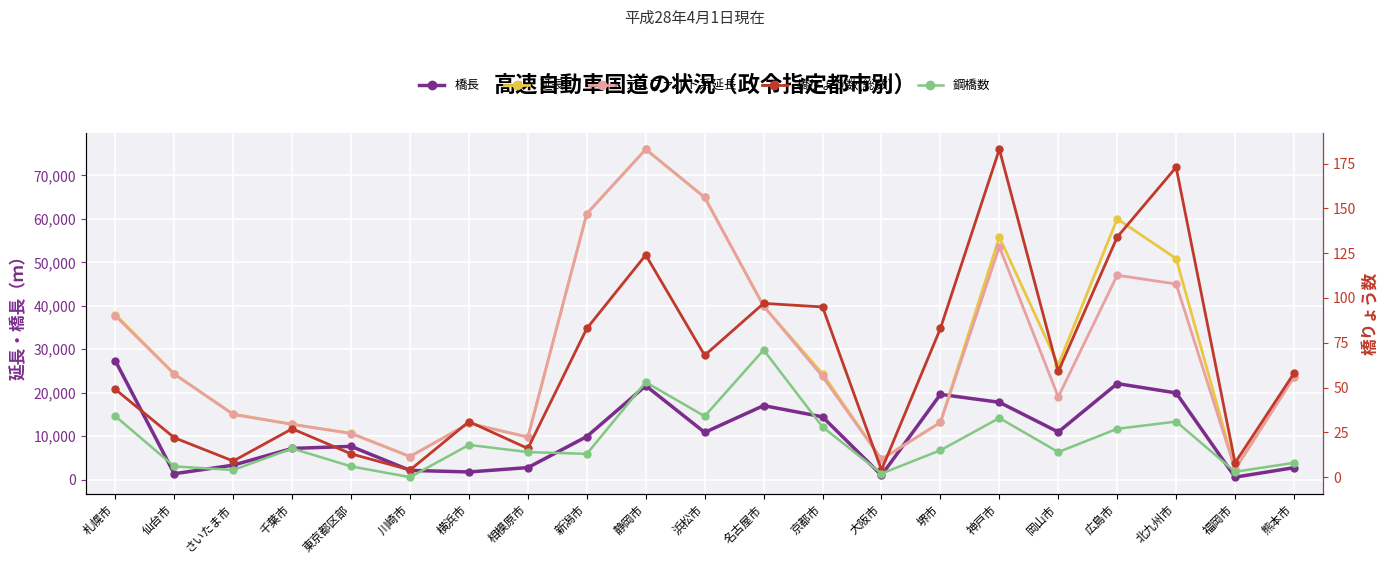

Reading right to left, transcribe all the data shown in this chart.

橋長: 2763	581	19965	22105	10969	17808	19631	1017	14454	17045	10877	21616	9923	2781	1775	2141	7660	7187	3340	1365	27342
延長: 23632	2395	50871	60016	26411	55795	13184	4690	24371	39922	64951	76016	61204	9814	12948	5326	10682	12736	15098	24300	38000
アスファルト系延長: 23632	2395	45025	47035	19041	53586	13184	4690	23741	39922	64951	76016	61204	9814	12948	5326	10622	12736	14998	24300	37700
橋りょう数(総数): 58	8	173	134	59	183	83	4	95	97	68	124	83	16	31	4	13	27	9	22	49
鋼橋数: 8	3	31	27	14	33	15	2	28	71	34	53	13	14	18	0	6	16	4	6	34